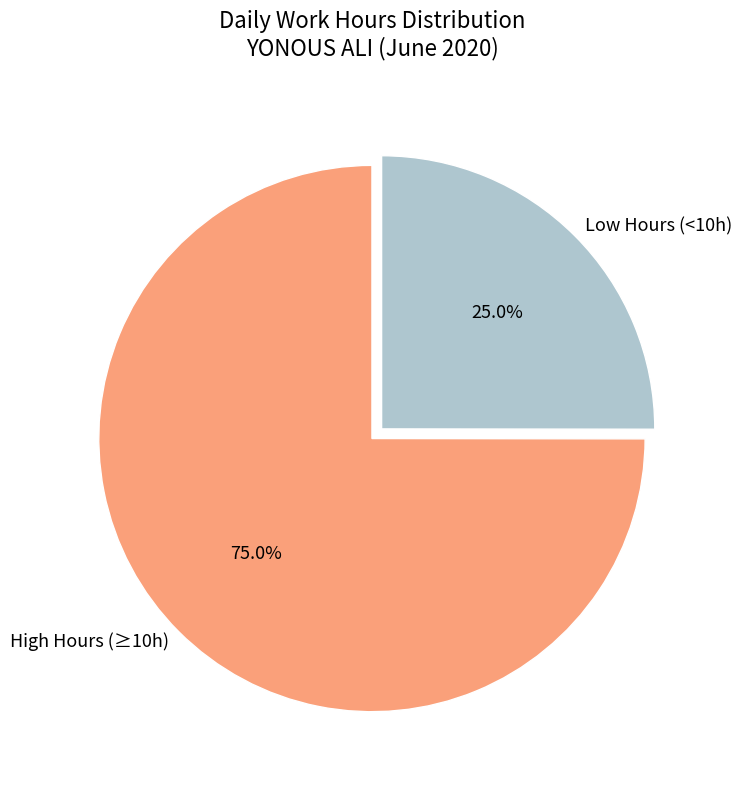

What is the smallest slice in the pie chart?

Low Hours (<10h)